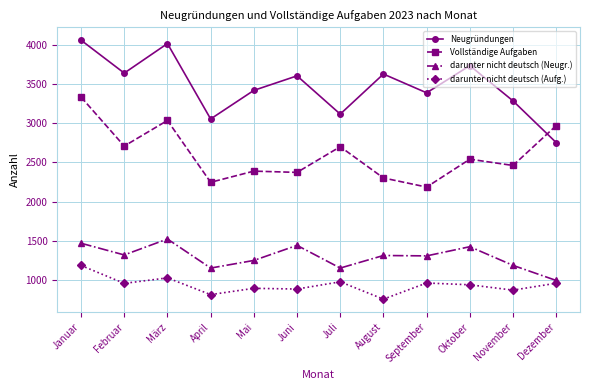

How many categories are shown in the chart?

12